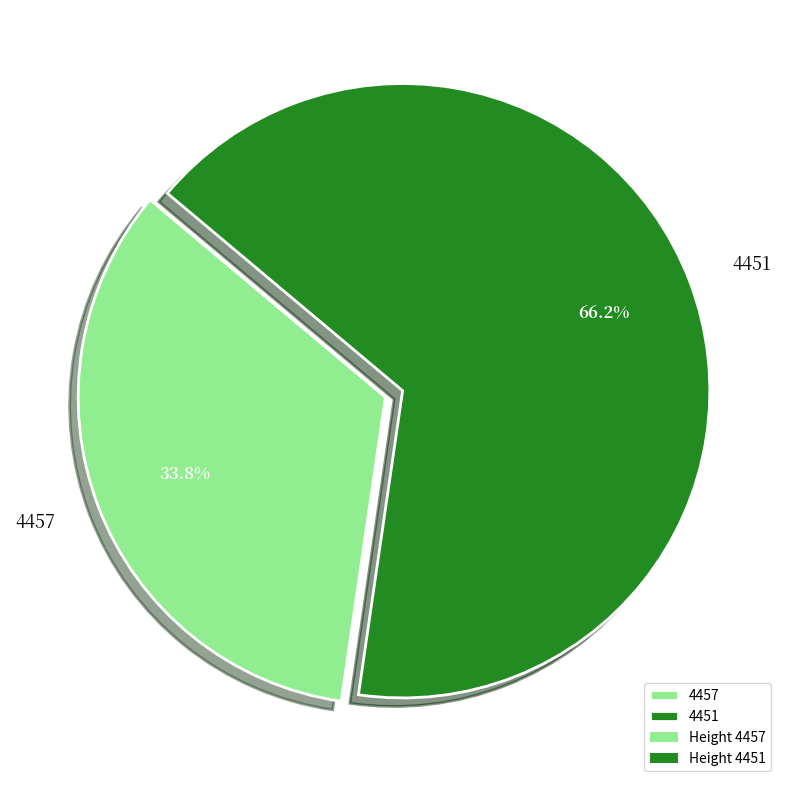

Is there a majority slice in this chart?

Yes